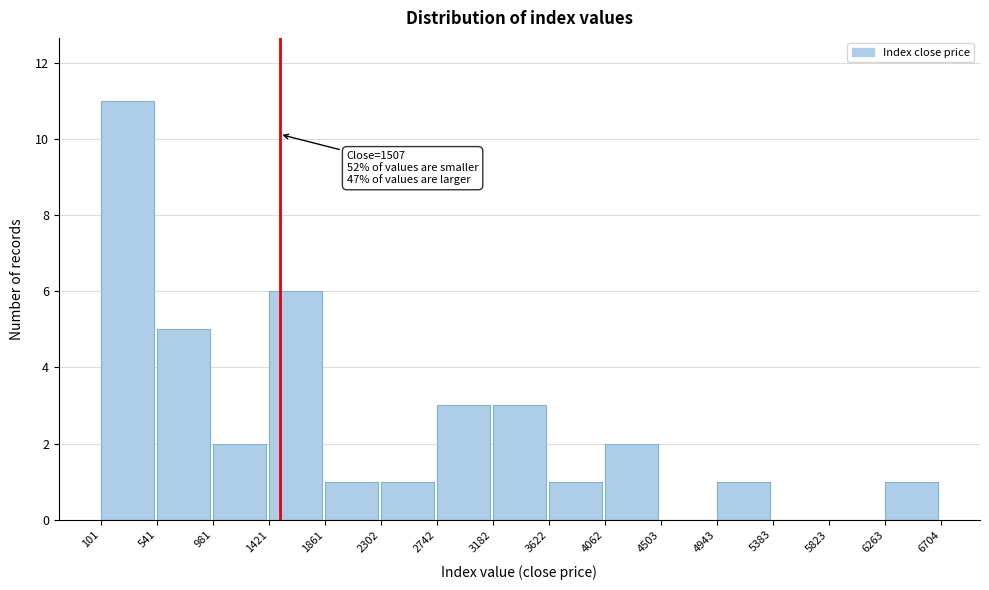

Over which range of the x-axis is the bar tallest?

101 to 541